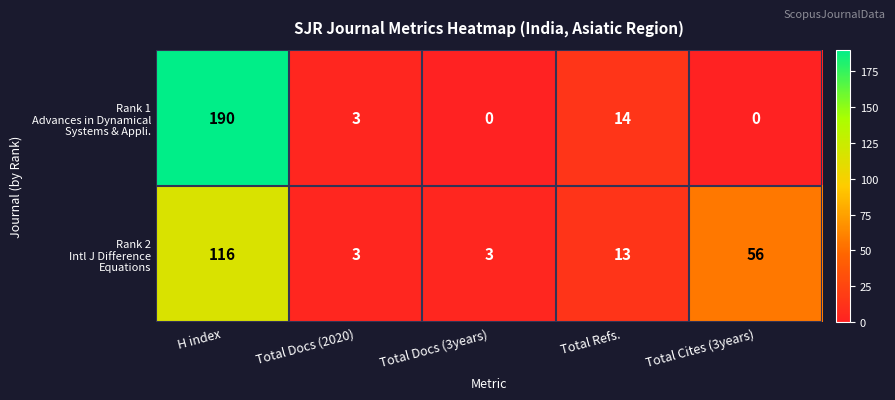

What is the total value across all series at Total Refs.?

27